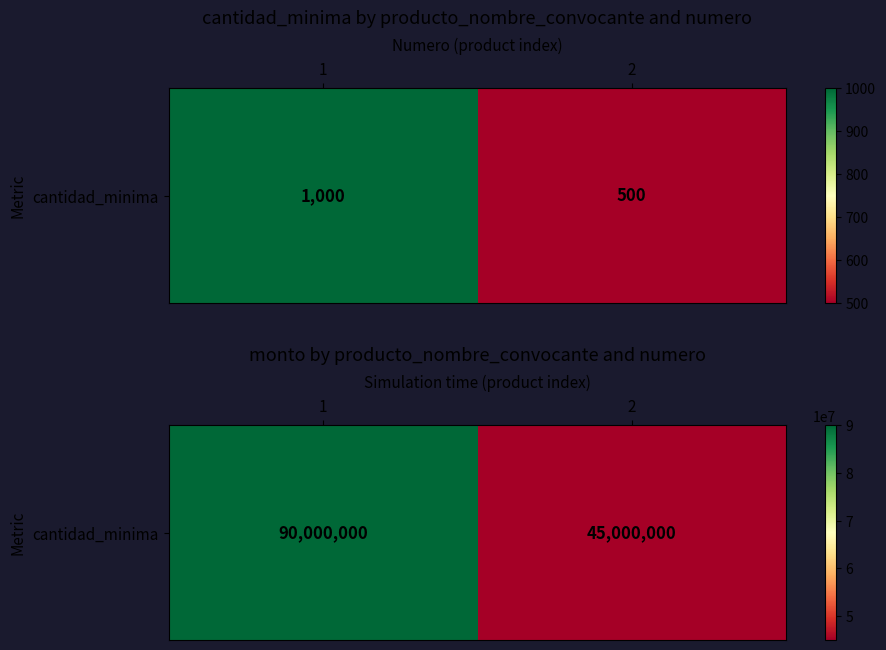

The chart shows a value of 18451222 at 1. True or false?

False